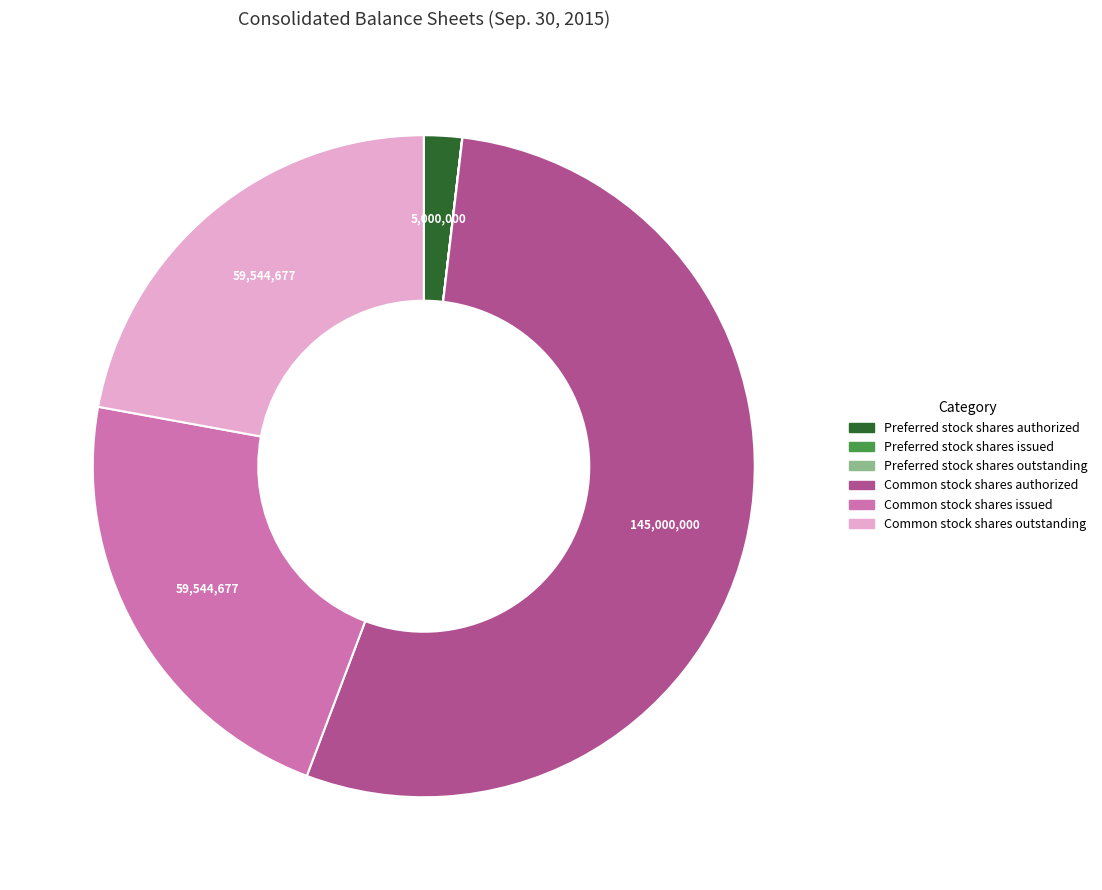

What is the majority slice?

Common stock shares authorized